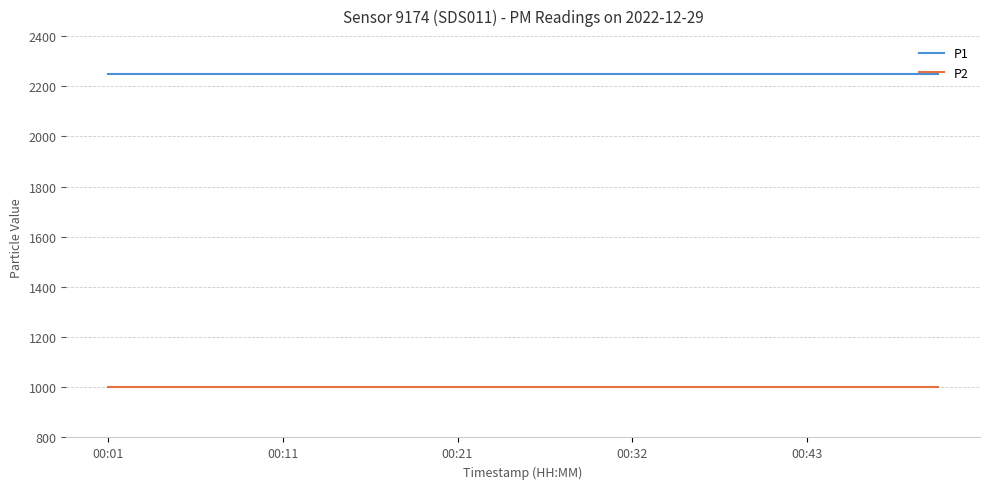

Which series has the largest total across all categories?

P1